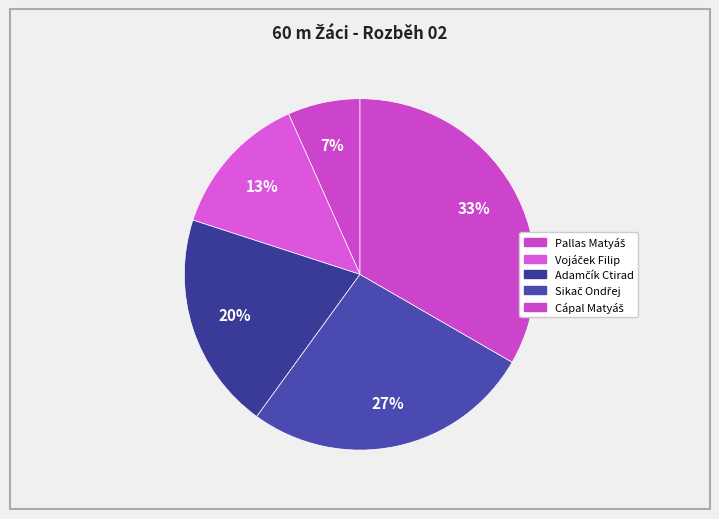

What percentage do Adamčík Ctirad and Pallas Matyáš together represent?

26.7%